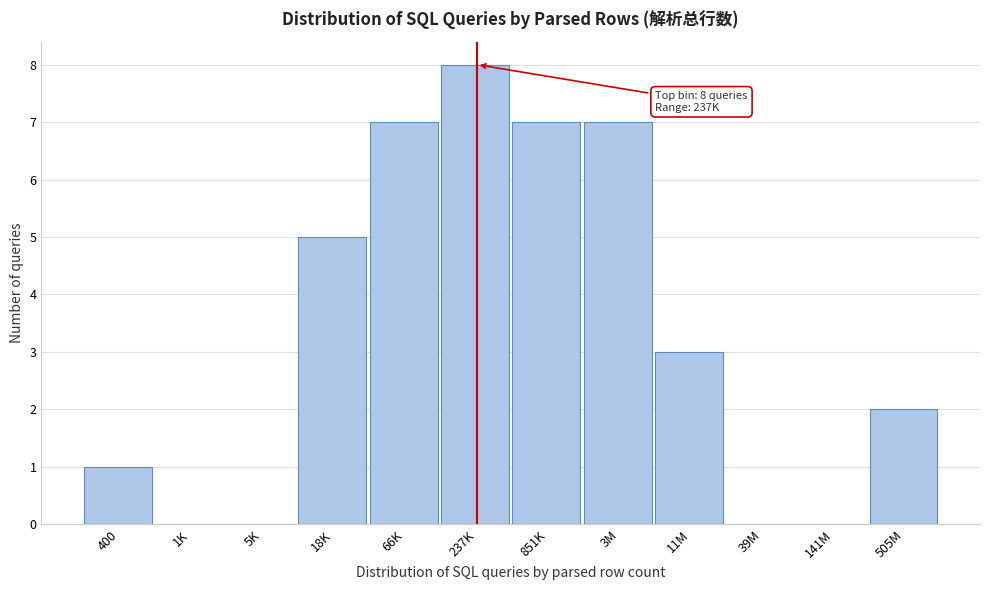

Reading left to right, what are all the values shown in this chart?

400=1	1K=0	5K=0	18K=5	66K=7	237K=8	851K=7	3M=7	11M=3	39M=0	141M=0	505M=2